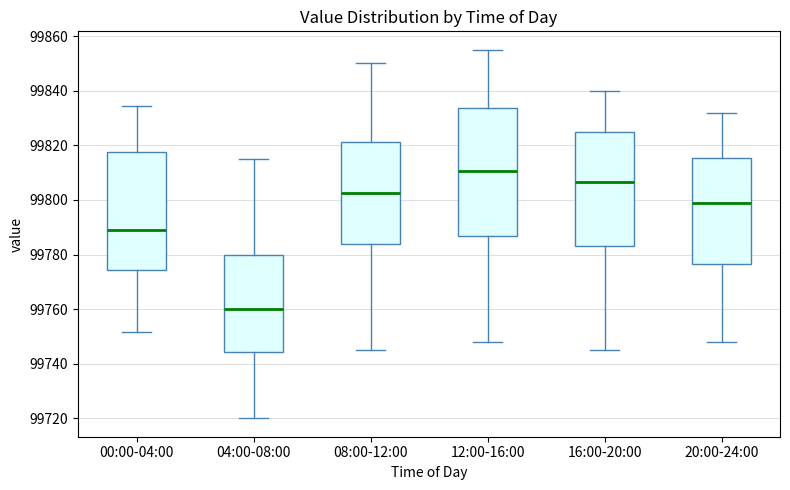

Reading left to right, read every box against the y-axis: the position of its median line, the range the box covers, and the ends of its whiskers. The values are not printed on the chart, so give them approximately, as read against the axis.

00:00-04:00: median 99790, box 99774 to 99818, whiskers 99752 to 99834
04:00-08:00: median 99760, box 99744 to 99780, whiskers 99720 to 99816
08:00-12:00: median 99802, box 99784 to 99822, whiskers 99746 to 99850
12:00-16:00: median 99810, box 99786 to 99834, whiskers 99748 to 99856
16:00-20:00: median 99806, box 99784 to 99826, whiskers 99746 to 99840
20:00-24:00: median 99800, box 99776 to 99816, whiskers 99748 to 99832